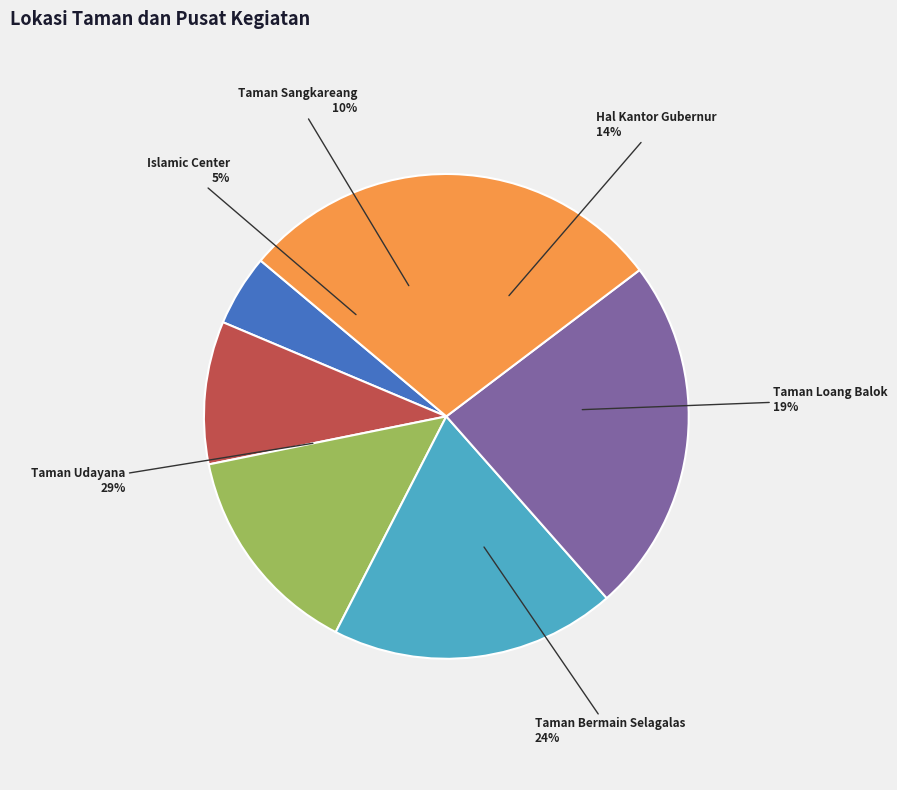

How many slices are in this pie chart?

6